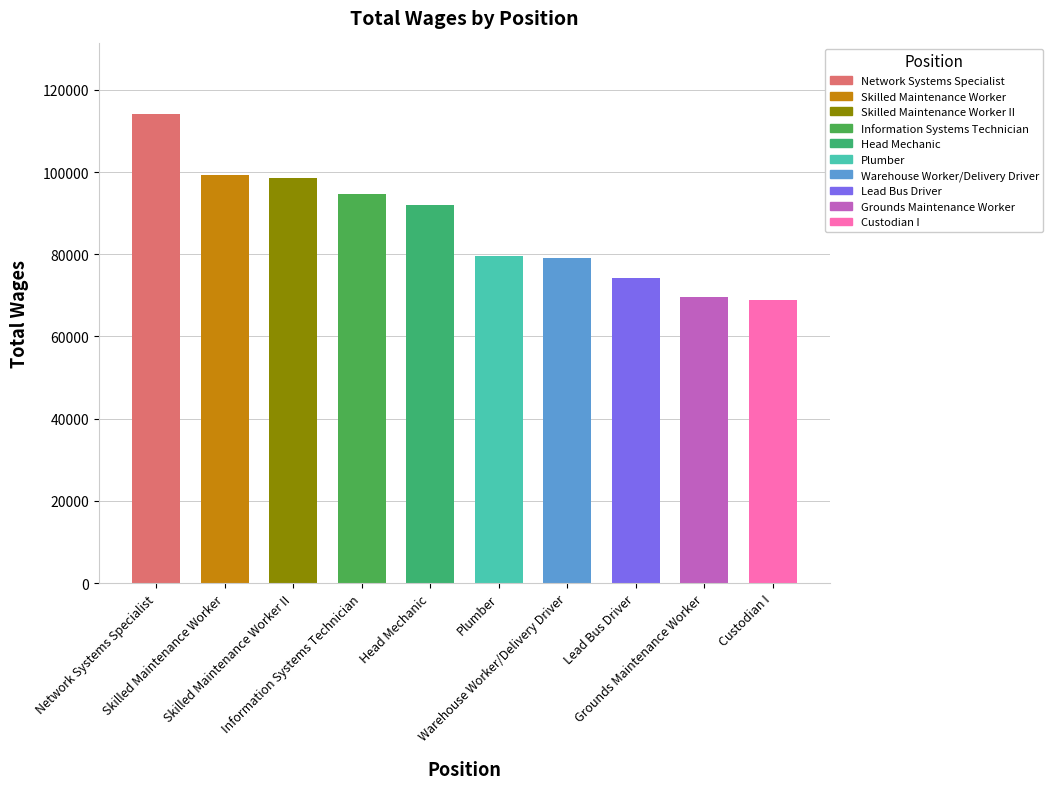

At which category does the chart reach its peak across all series?

Network Systems Specialist